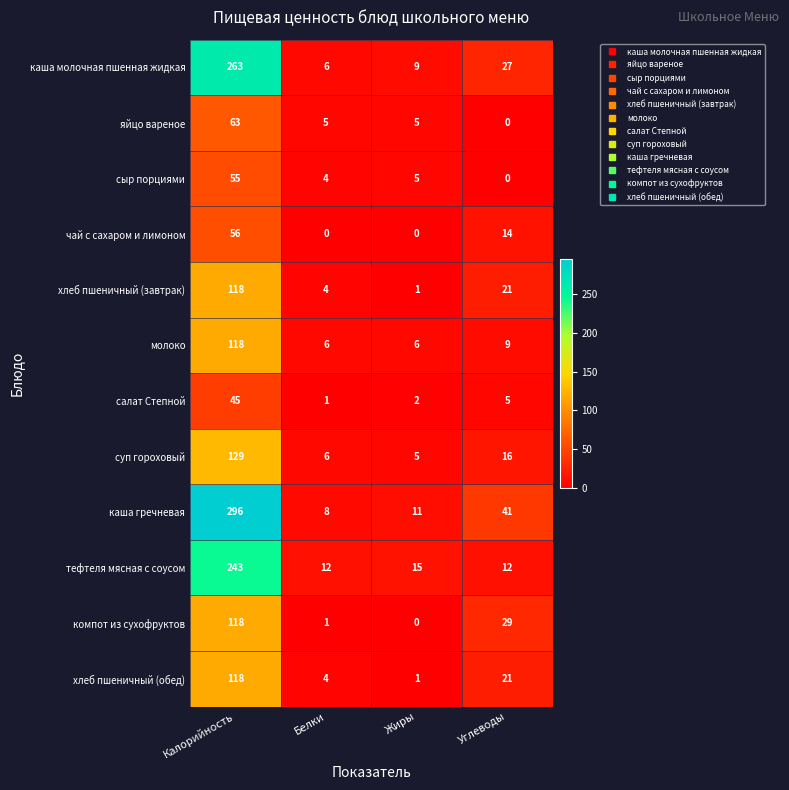

Is it true that суп гороховый equals 6 at Белки?

True